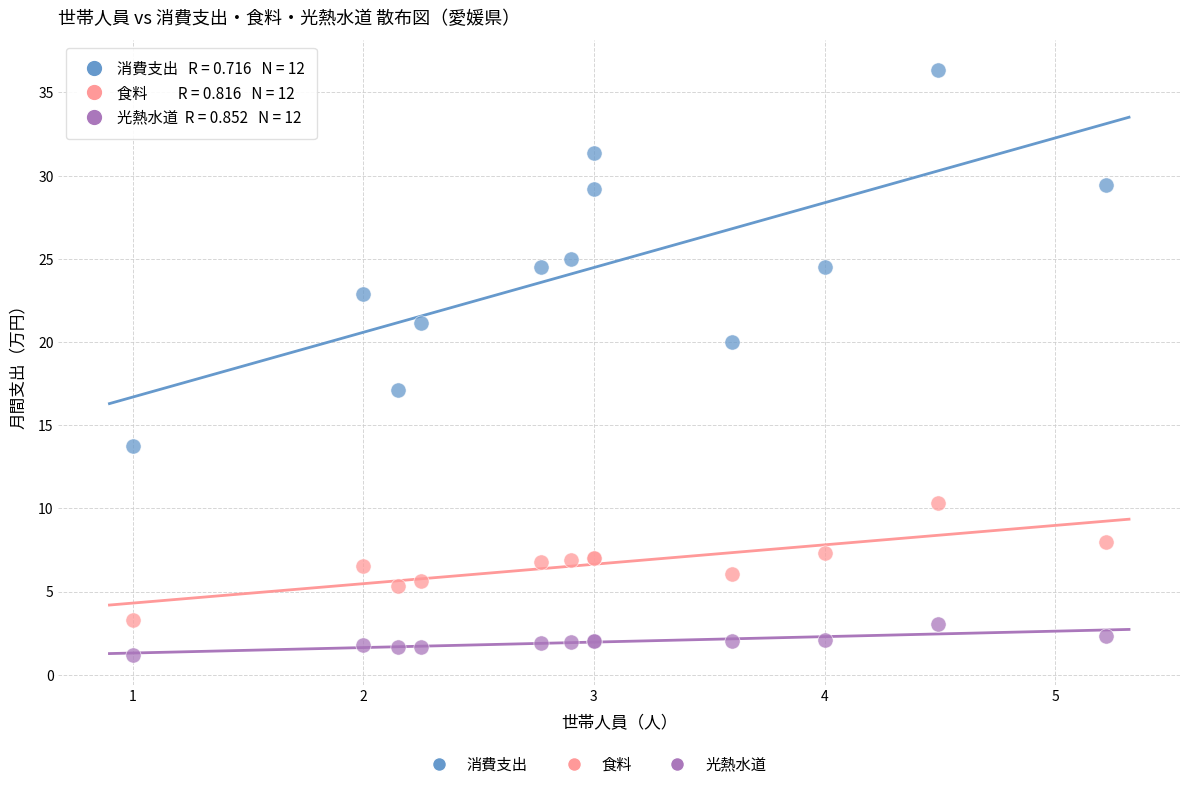

Which series contains the lowest Y value?

光熱水道